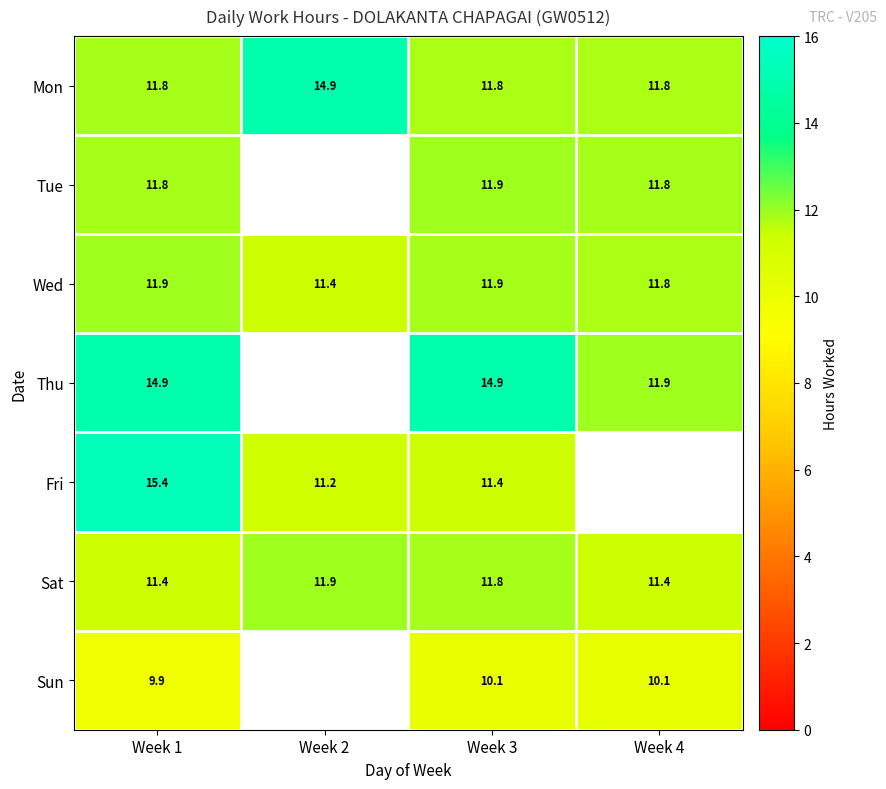

Between Week 1 and Week 3, which series saw the biggest shift?

Fri